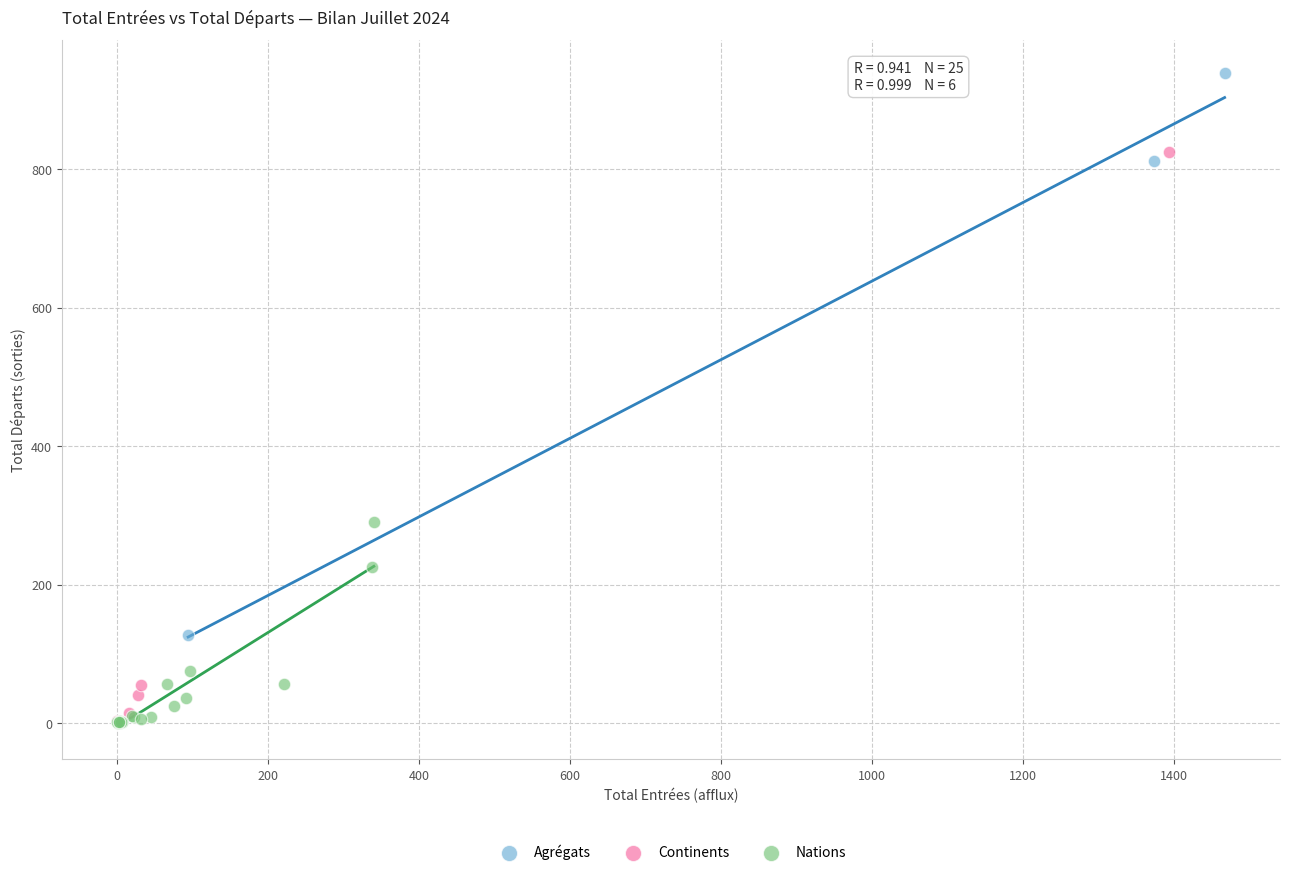

Which series reaches the maximum Y coordinate?

Agrégats